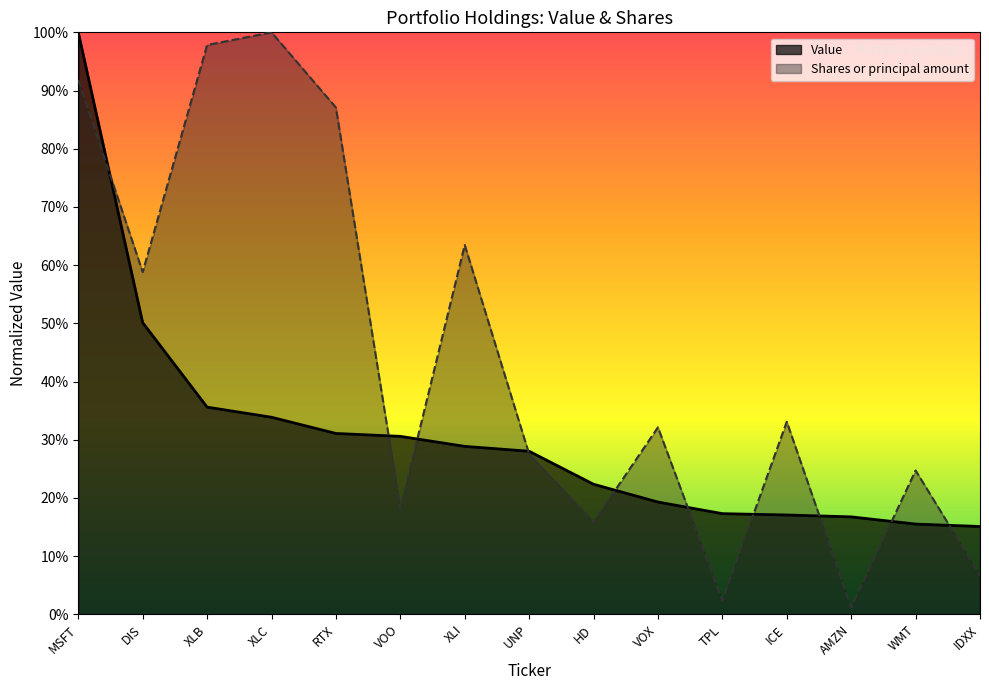

What is the sum of all Shares or principal amount values?

6.6